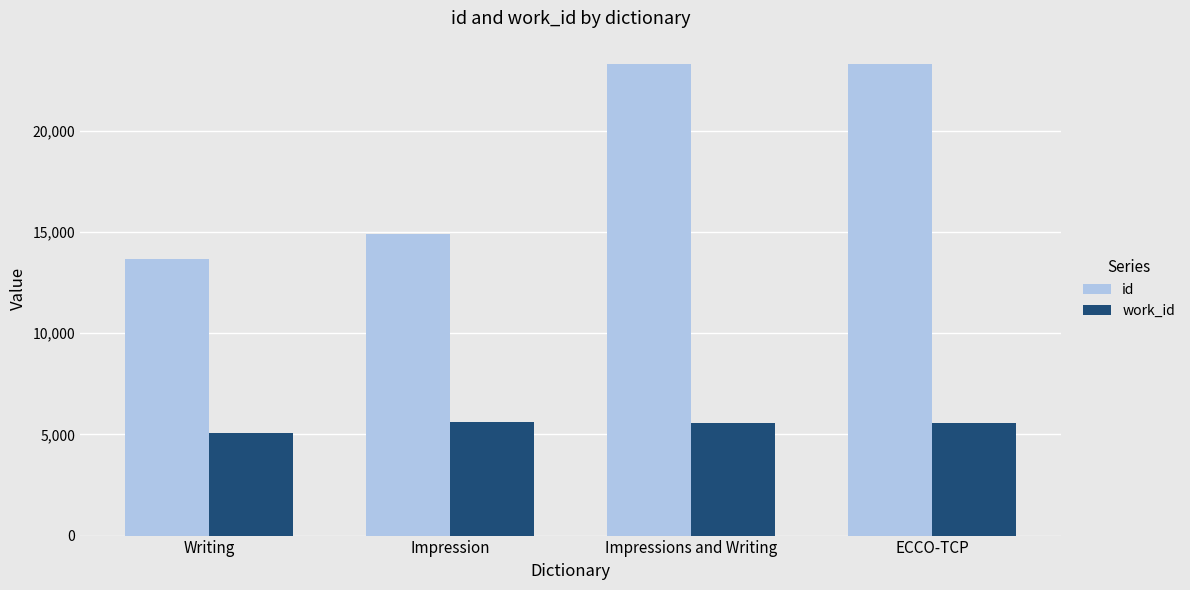

What is the label of the 2nd bar from the left?

Impression